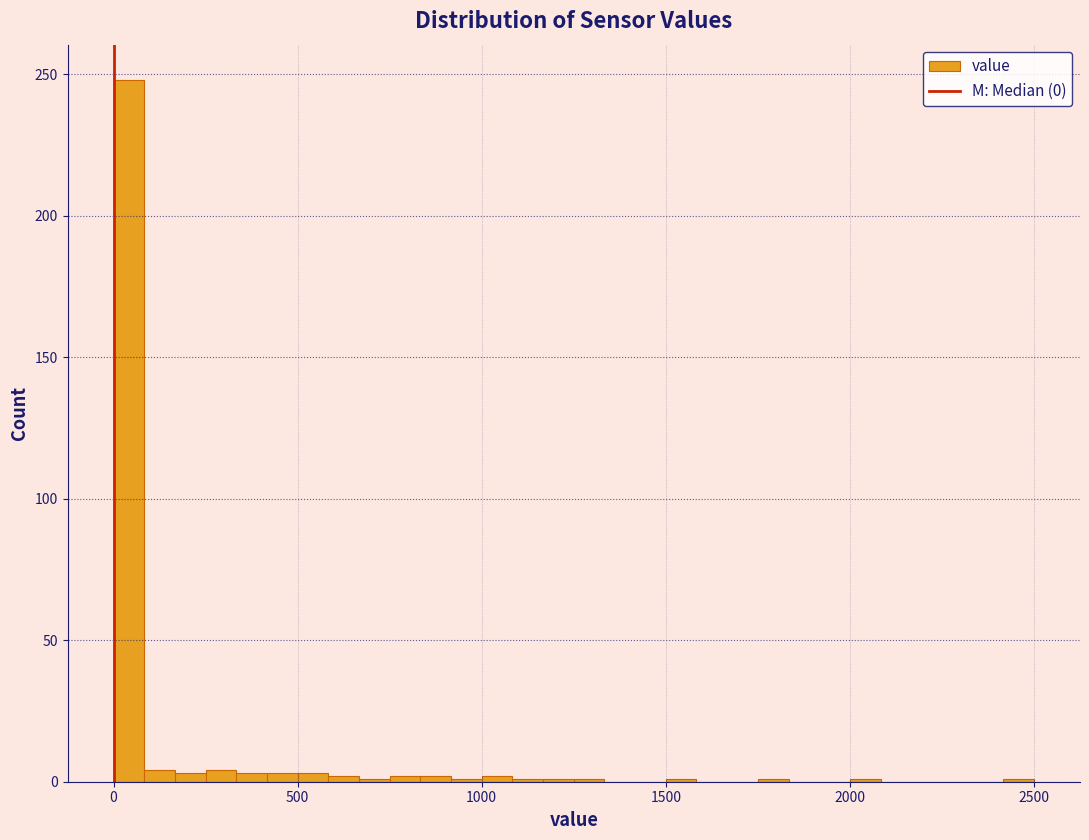

Read against the x-axis, roughly where is the centre of the tallest bar?

50